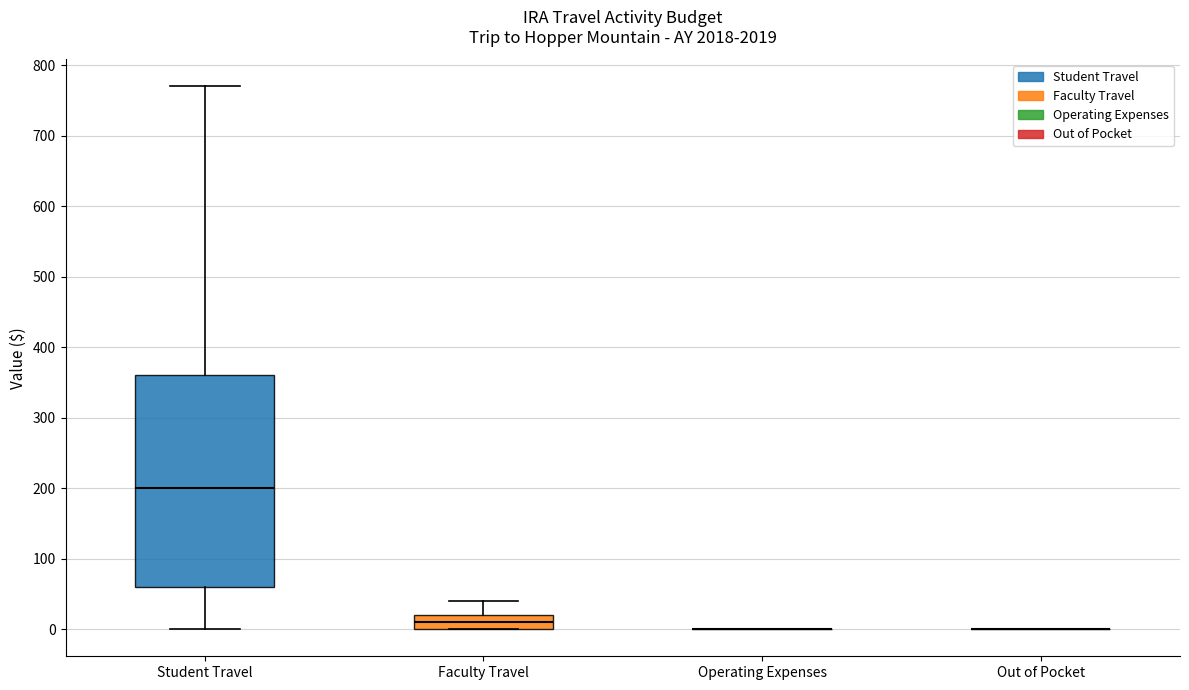

Reading left to right, transcribe this box plot: for each box, give where its median line is, the range the box spans, and where its two whiskers end, as read against the y-axis. The values are not printed on the chart, so give them approximately, as read against the axis.

Student Travel: median 200, box 60 to 360, whiskers 0 to 770
Faculty Travel: median 10, box 0 to 20, whiskers 0 to 40
Operating Expenses: box collapsed to a line at 0, whiskers 0 to 0
Out of Pocket: box collapsed to a line at 0, whiskers 0 to 0